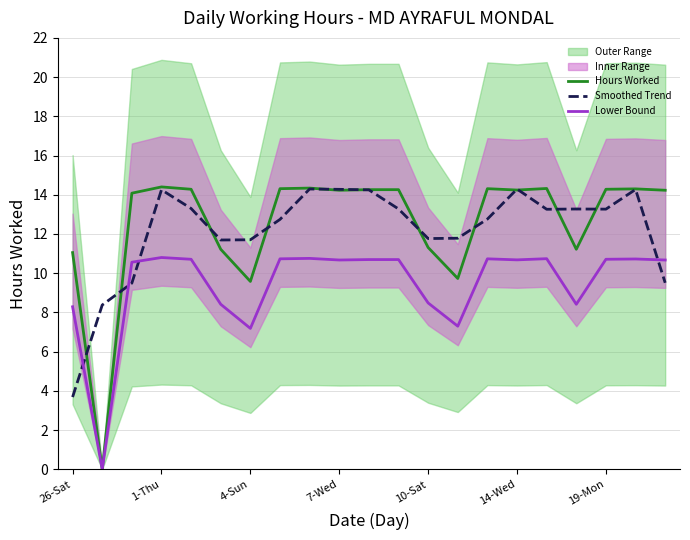

What is the difference between the maximum and minimum values in the Lower Bound series?

10.8